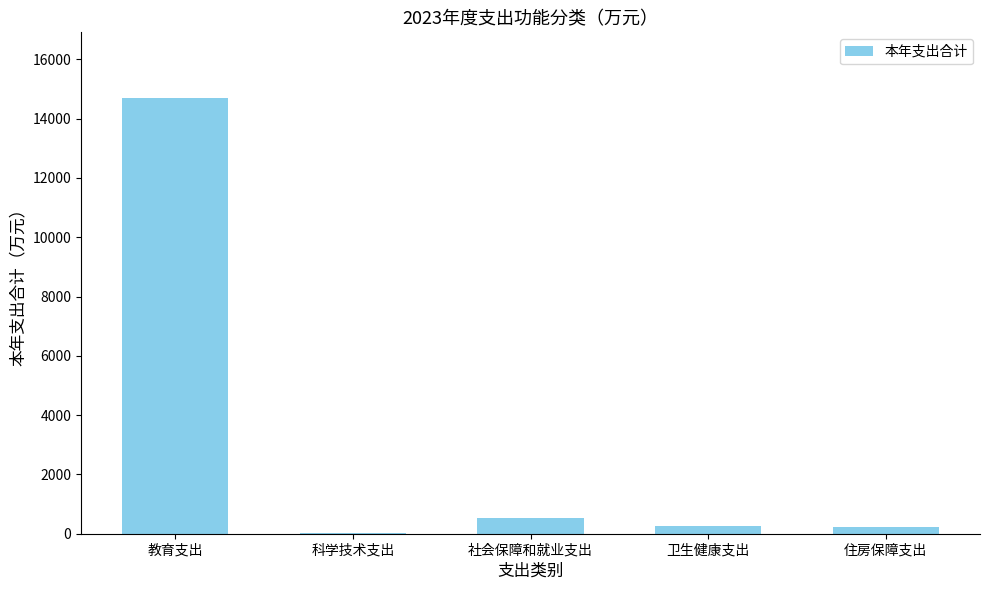

What is the ratio of the value at 教育支出 to the value at 社会保障和就业支出?

28.6